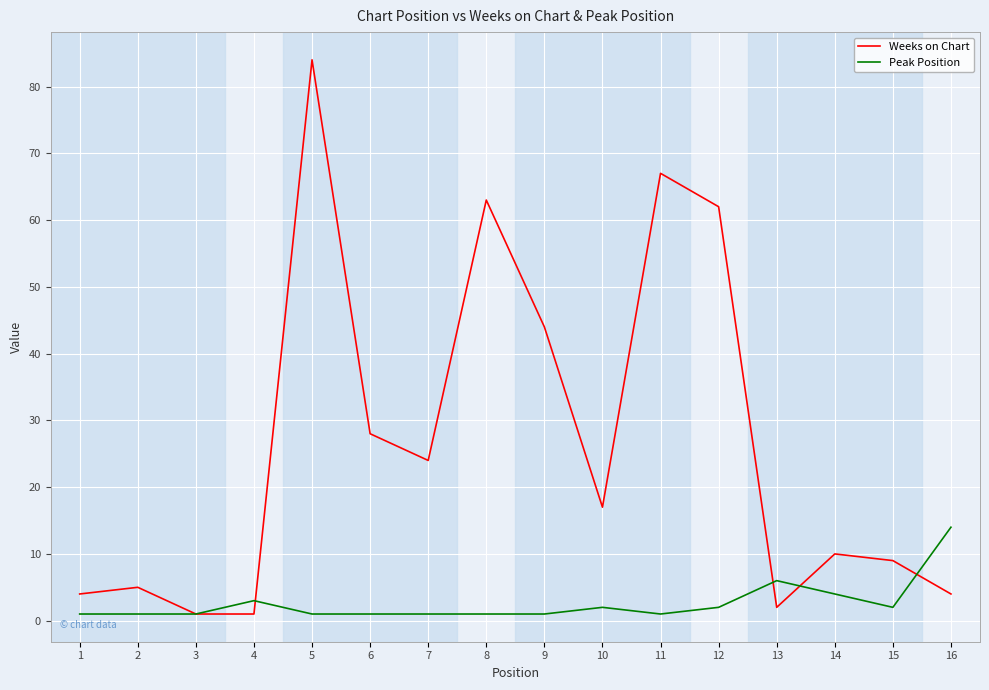

What is the maximum value for Peak Position?

14